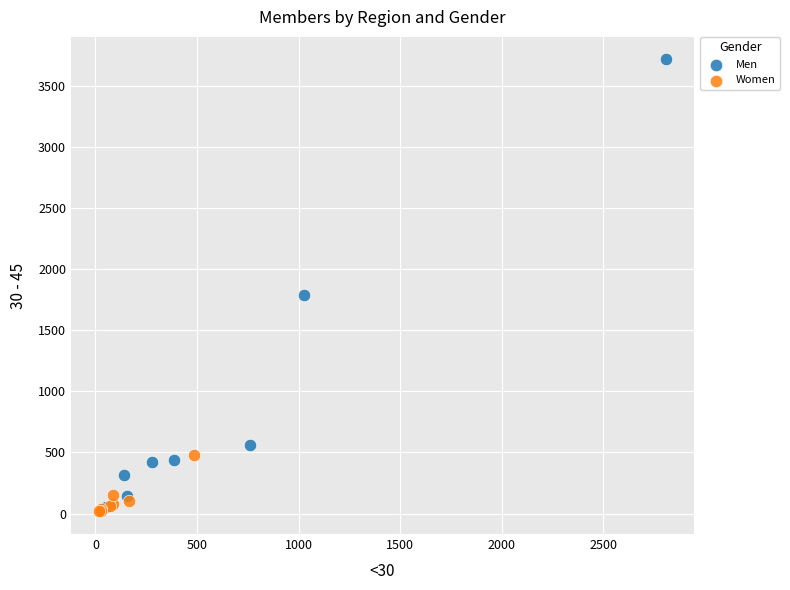

Which series contains the highest Y value?

Men